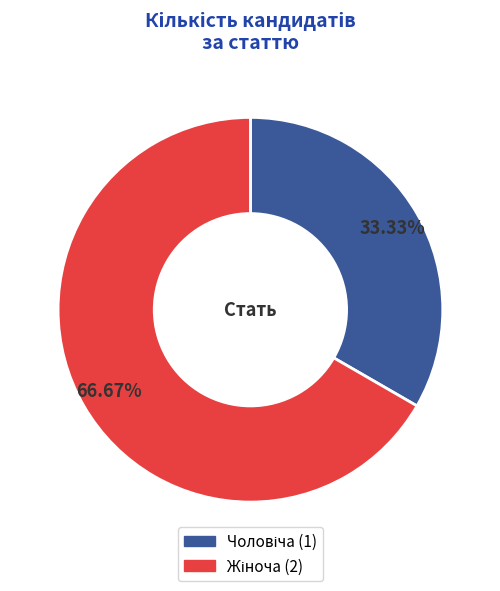

Is there a majority slice in this chart?

Yes